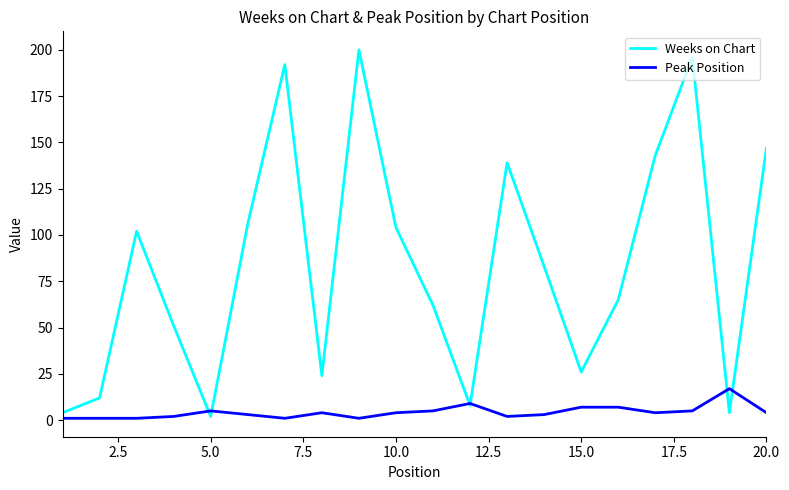

What is the difference between the maximum and minimum values in the Weeks on Chart series?

198